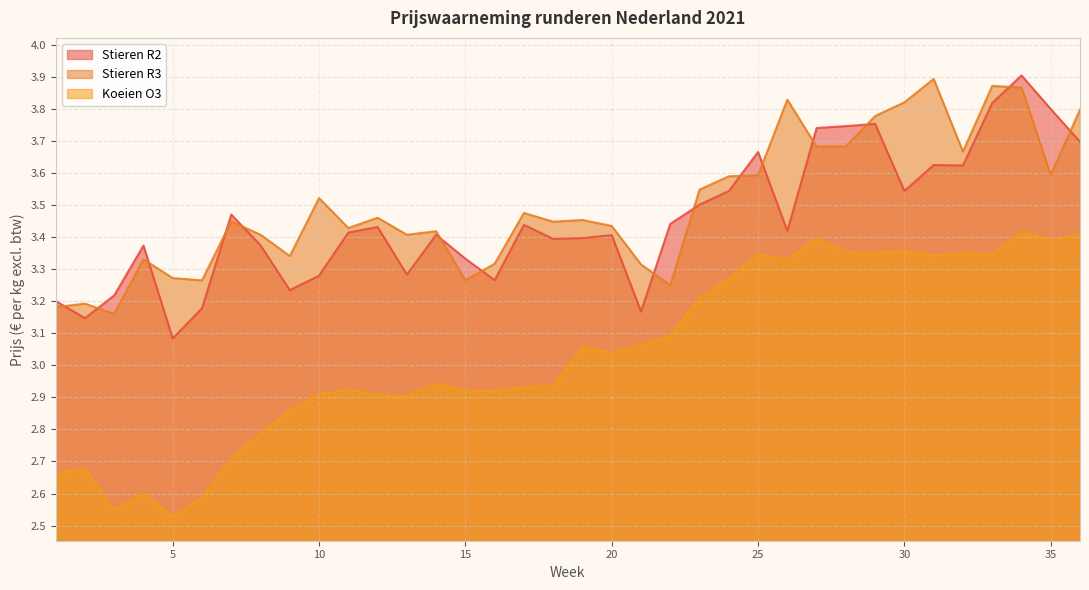

List the series in order of their peak value, lowest first.

Koeien O3, Stieren R3, Stieren R2